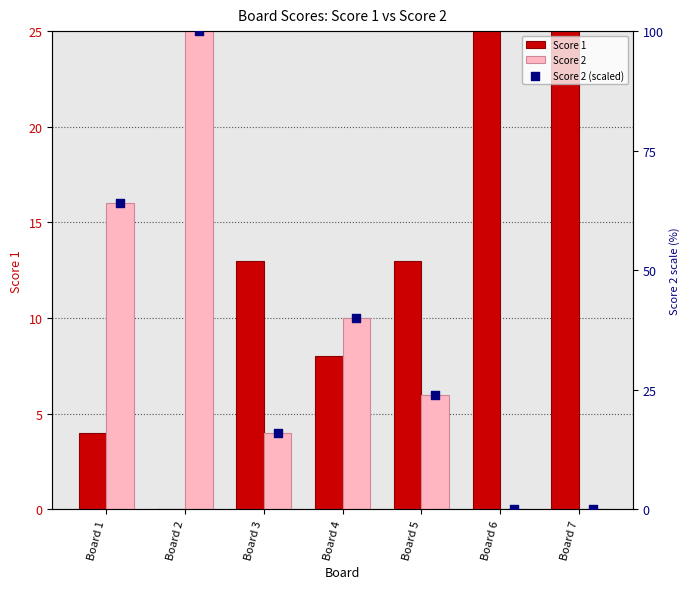

Is the value of Score 2 at Board 7 greater than the value of Score 2 (scaled) at Board 3?

No